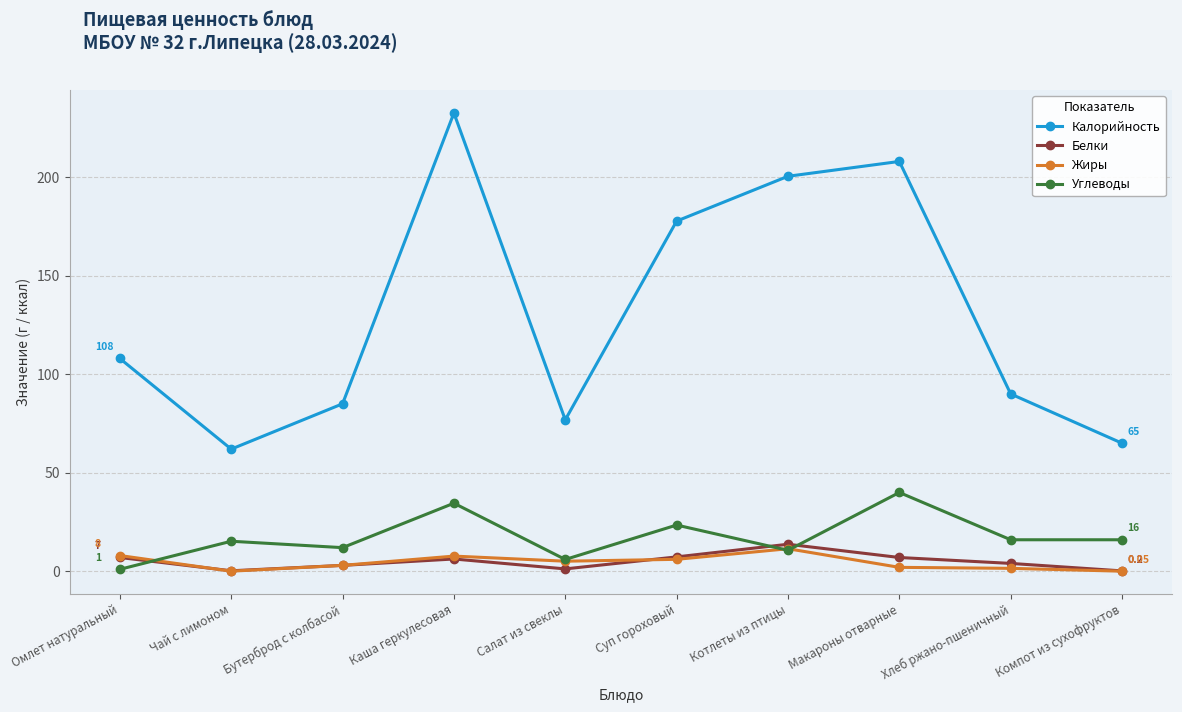

Where do Жиры and Углеводы first cross each other?

Омлет натуральный and Чай с лимоном